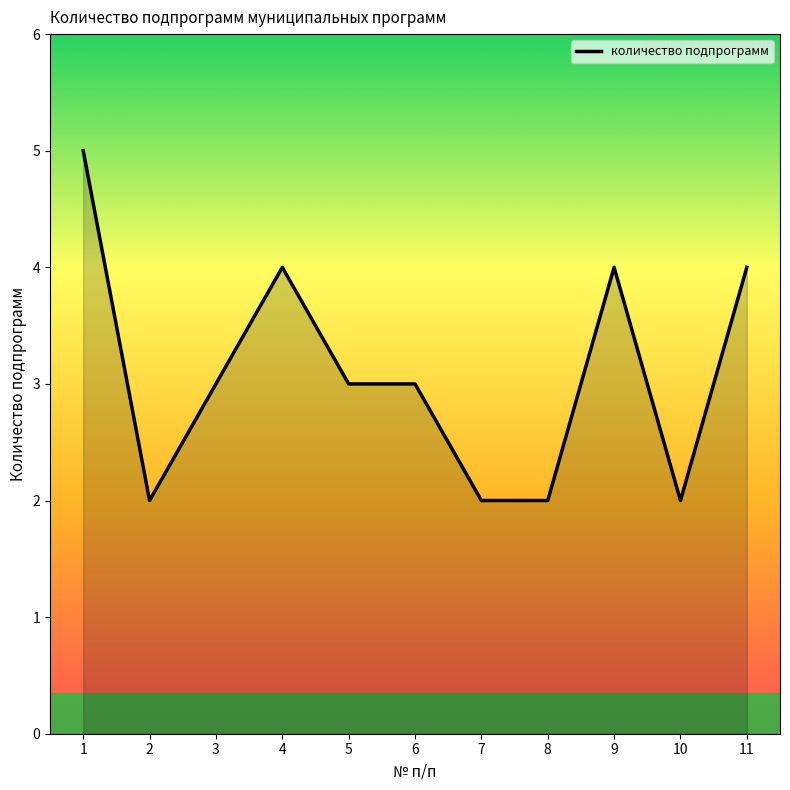

Reading left to right, extract all data points from this chart.

1=5	2=2	3=3	4=4	5=3	6=3	7=2	8=2	9=4	10=2	11=4